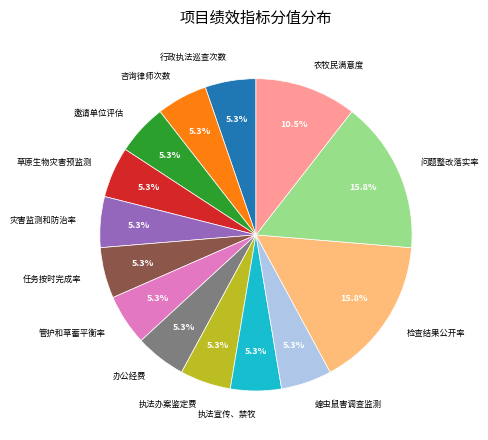

Combined, do 行政执法巡查次数 and 执法办案鉴定费 account for over 50%?

No